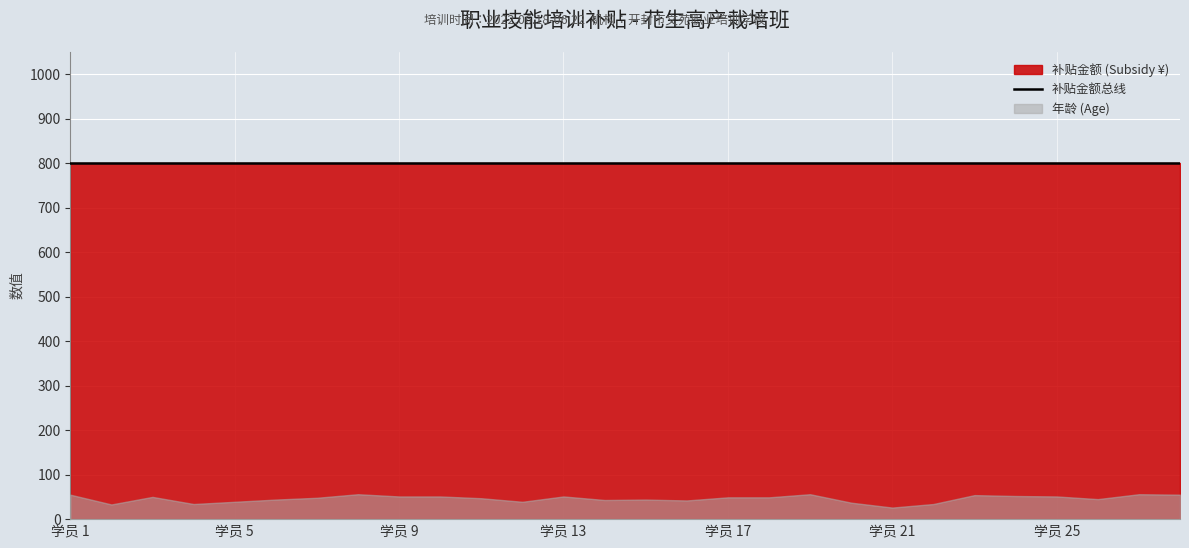

Rank the categories by 年龄 (Age) value from highest to lowest.

8, 19, 27, 1, 28, 23, 24, 9, 10, 13, 25, 3, 17, 18, 7, 11, 26, 6, 15, 14, 16, 5, 12, 20, 4, 22, 2, 21